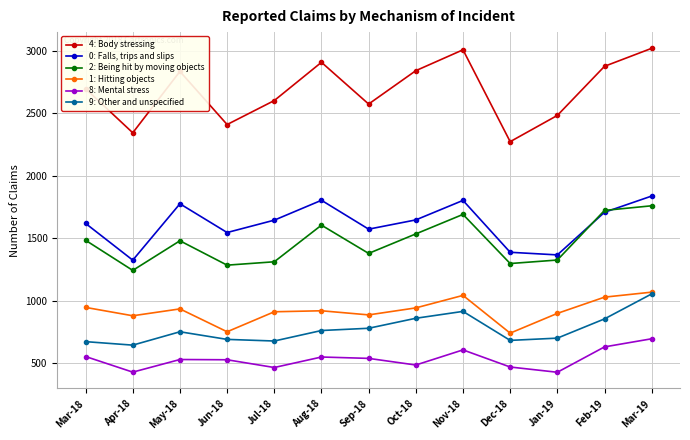

What is the total value across all series at Jul-18?

7621